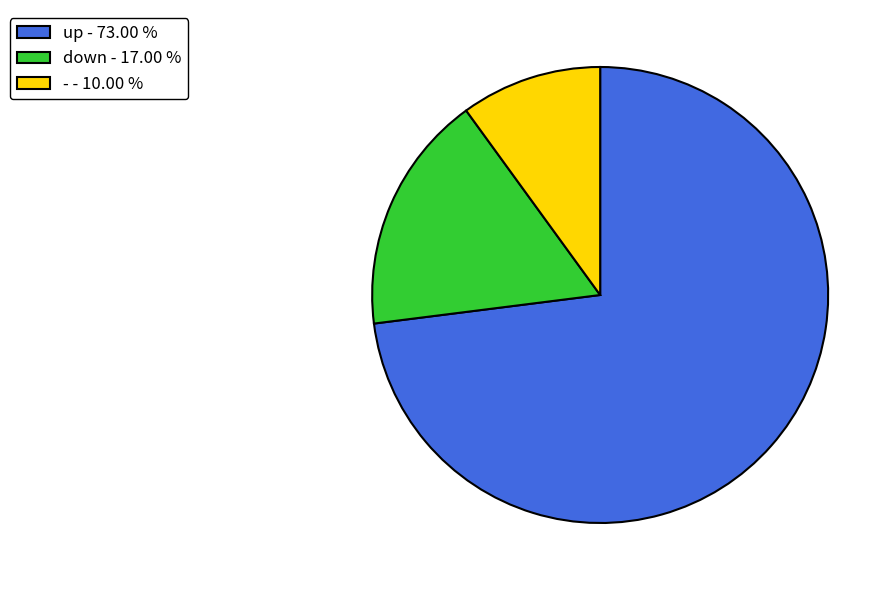

Which has a higher value, - - 10.00 % or down - 17.00 %?

down - 17.00 %